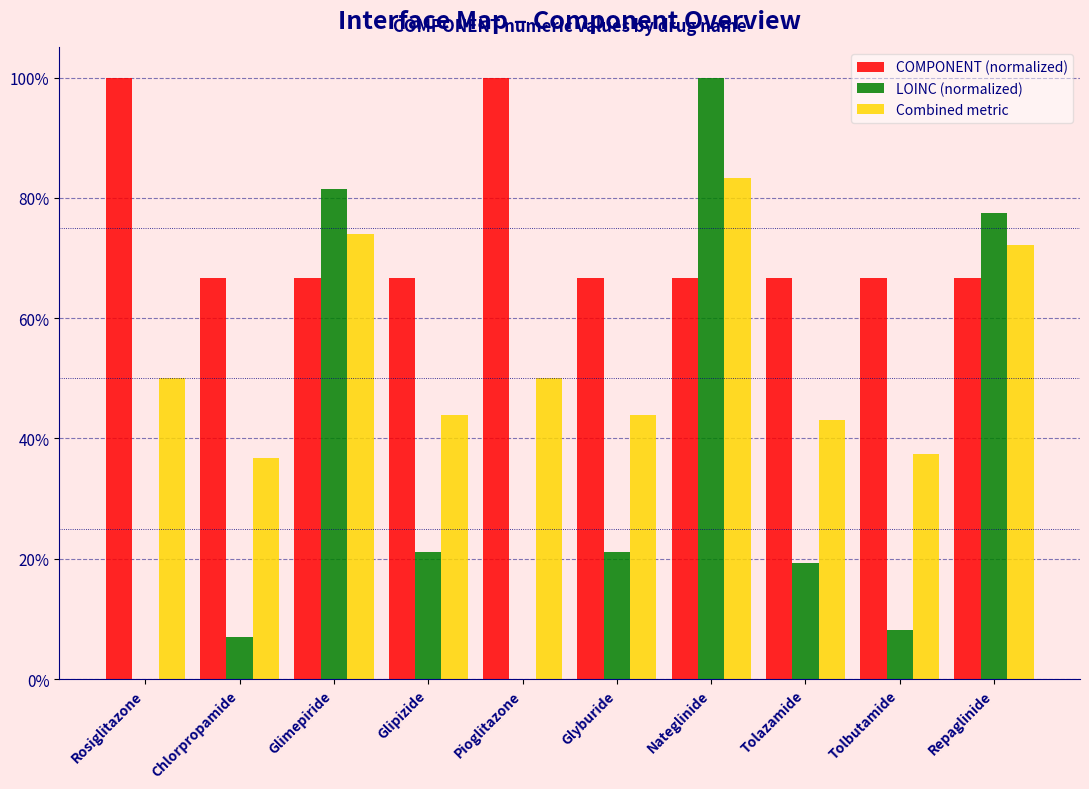

What are all the series names shown in the legend?

COMPONENT (normalized), LOINC (normalized), Combined metric